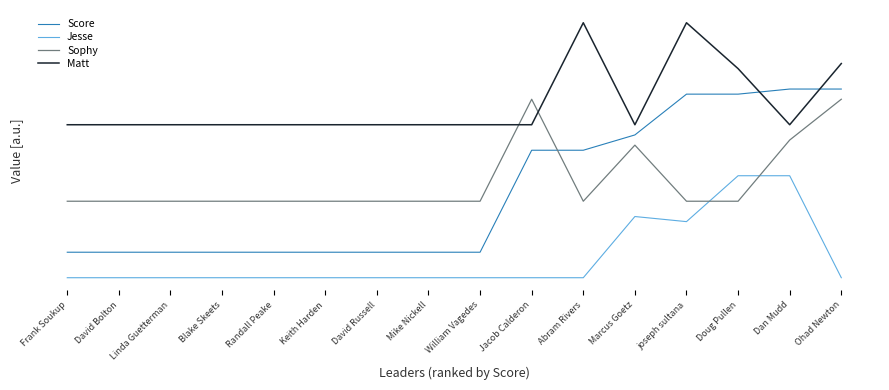

Which label corresponds to the smallest value in the chart?

Frank Soukup